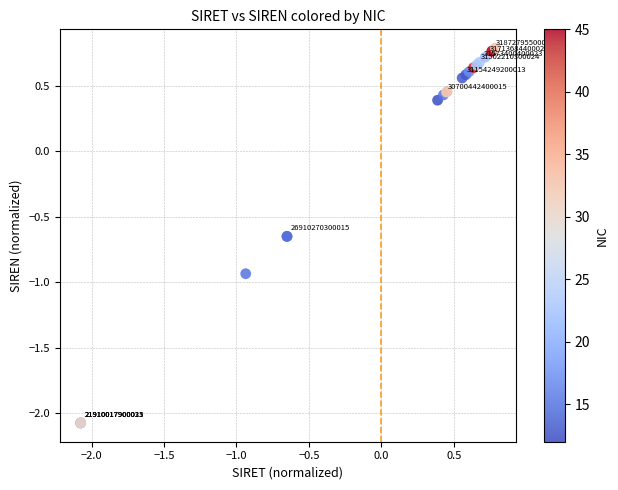

What Y value in the scatter plot is closest to 0?

0.4